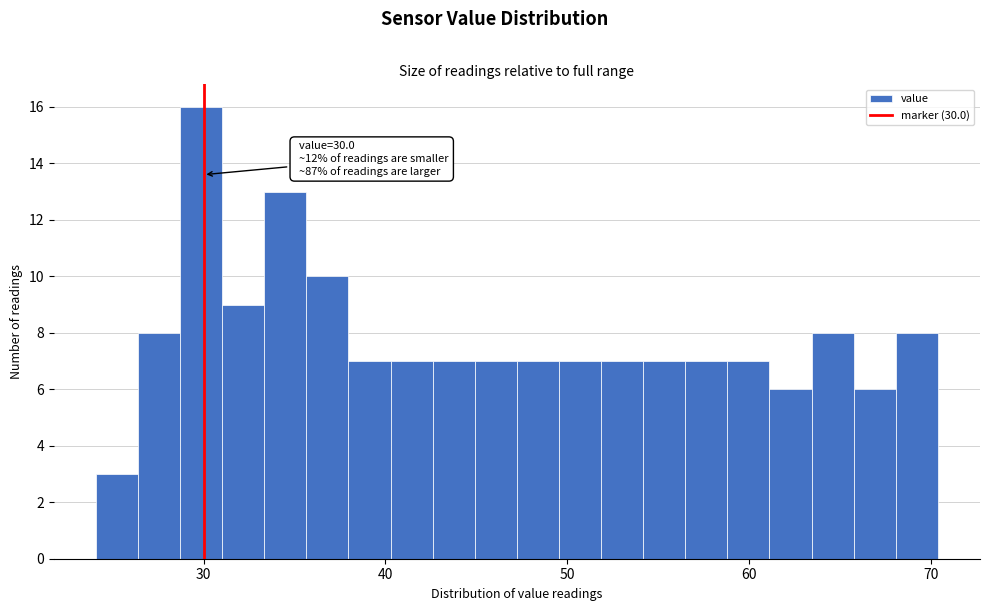

Around what value on the x-axis is the tallest bar? Give the approximate position of its centre, as read against the axis.

30